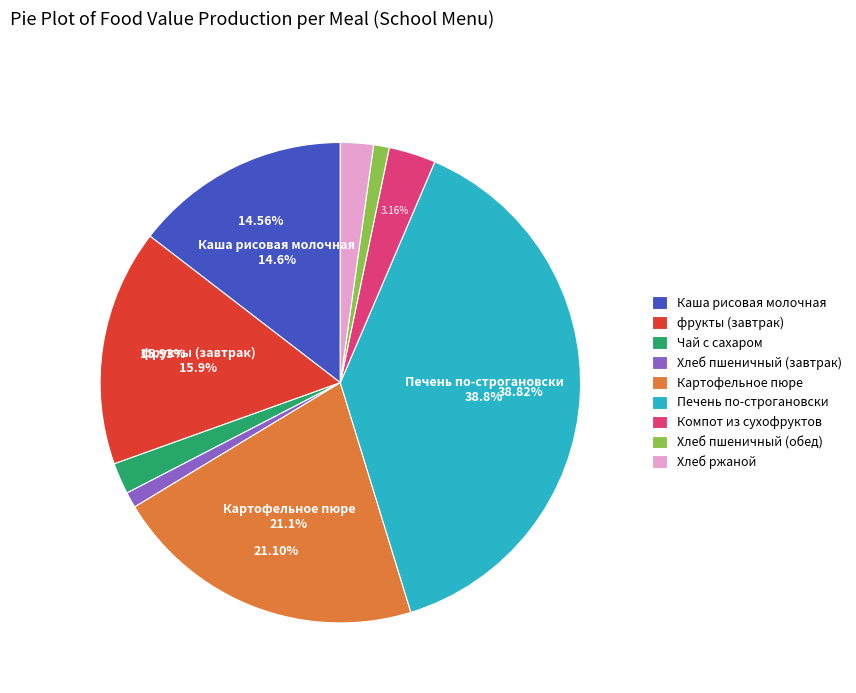

To the nearest percent, what is the combined percentage of Картофельное пюре and Хлеб ржаной?

23%